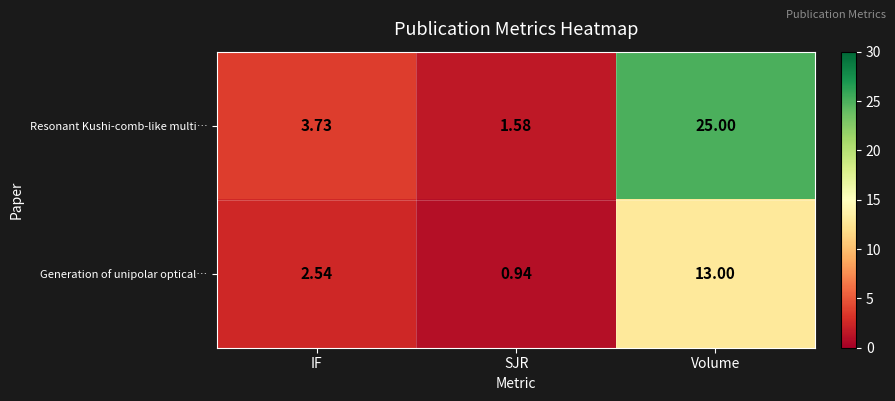

At which label does Generation of unipolar optical… first exceed 2?

IF